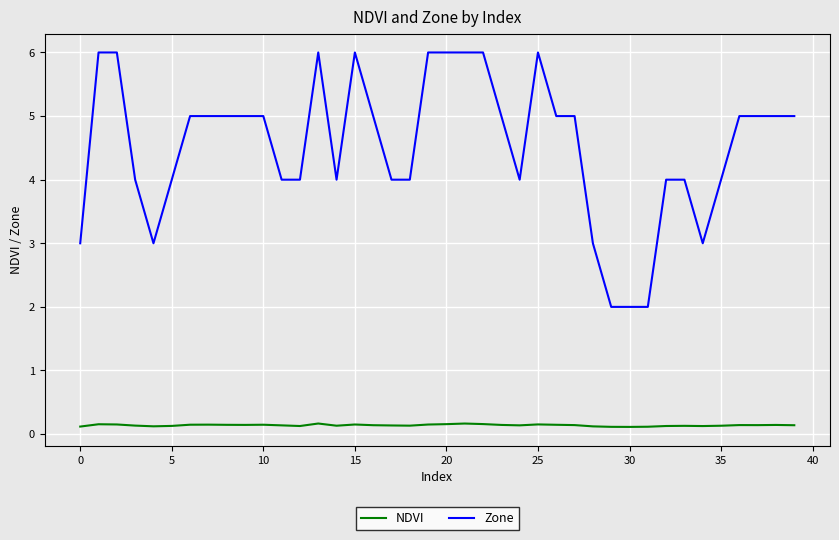

What is the smallest value displayed?

0.1